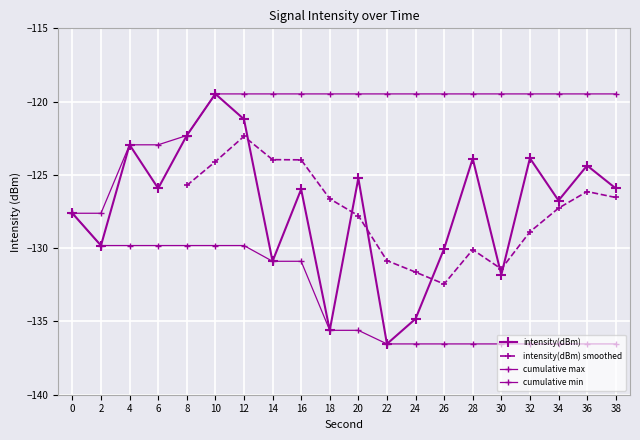

How many values in the cumulative min series are below -135?

11